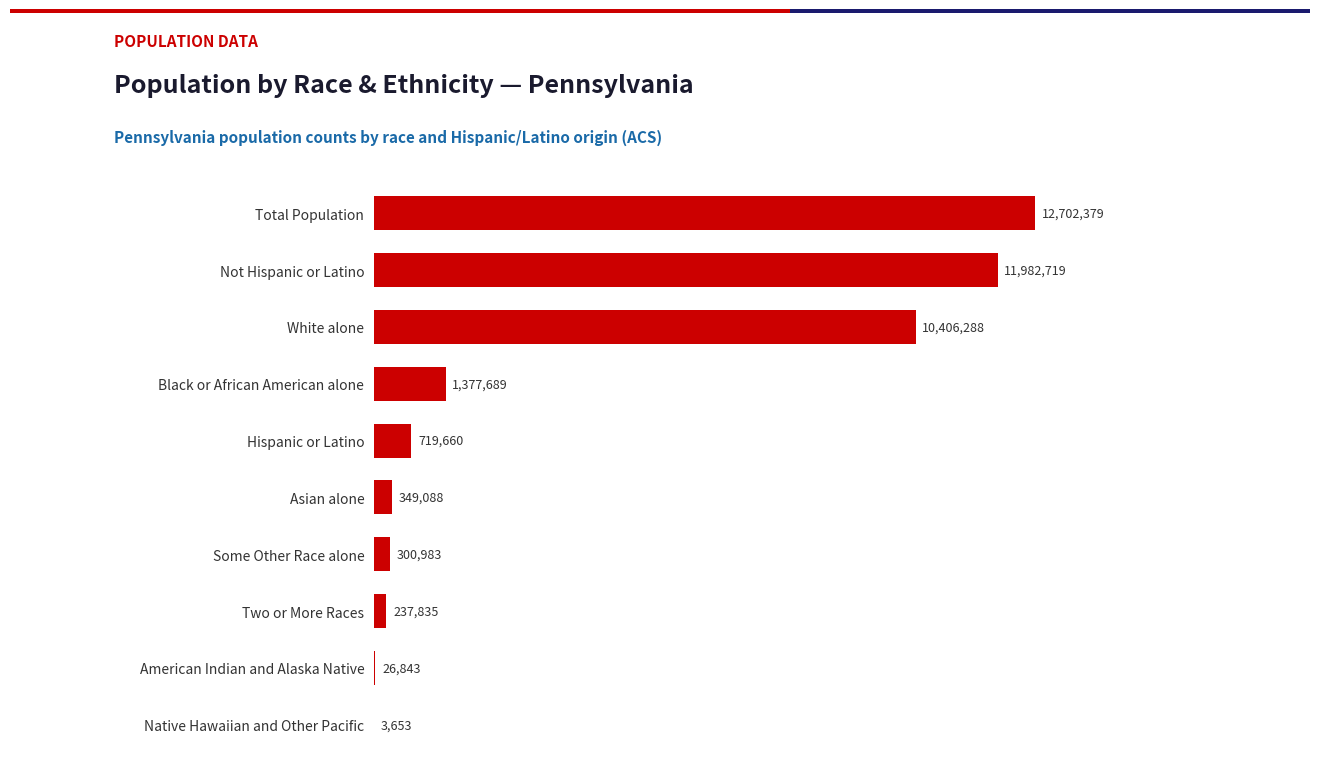

What is the average value?

3810714